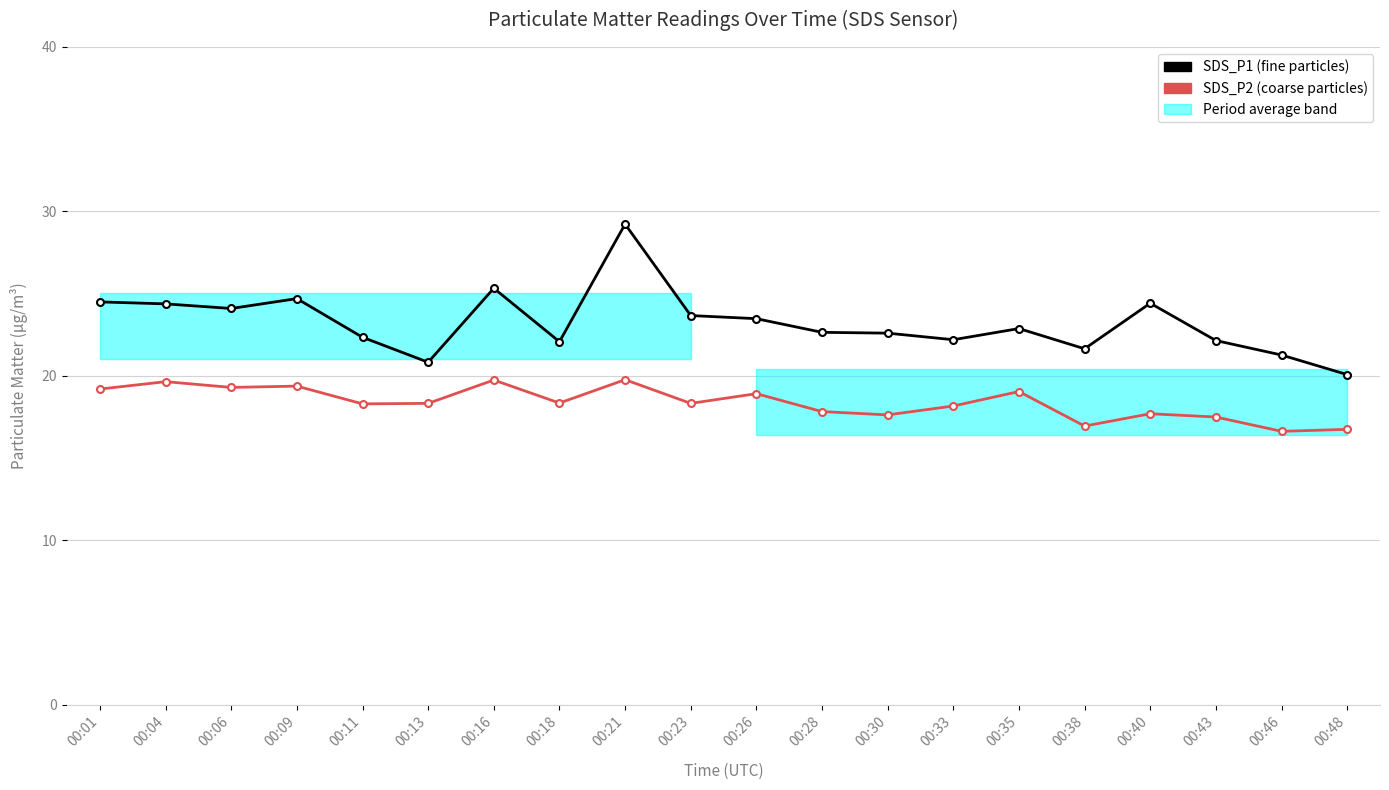

Reading left to right, transcribe all the data shown in this chart.

SDS_P1: 00:01=24.5	00:04=24.4	00:06=24.1	00:09=24.7	00:11=22.4	00:13=20.8	00:16=25.3	00:18=22.1	00:21=29.2	00:23=23.7	00:26=23.5	00:28=22.6	00:30=22.6	00:33=22.2	00:35=22.9	00:38=21.6	00:40=24.4	00:43=22.1	00:46=21.3	00:48=20.1
SDS_P2: 00:01=19.2	00:04=19.6	00:06=19.3	00:09=19.4	00:11=18.3	00:13=18.3	00:16=19.8	00:18=18.4	00:21=19.8	00:23=18.3	00:26=18.9	00:28=17.8	00:30=17.6	00:33=18.2	00:35=19.1	00:38=16.9	00:40=17.7	00:43=17.5	00:46=16.6	00:48=16.8